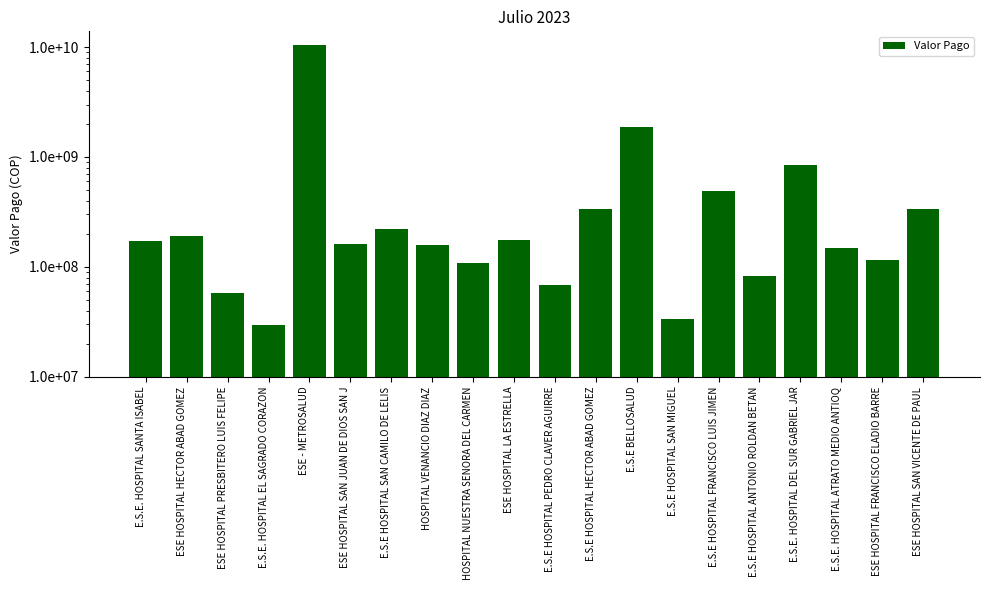

List the labels in order of value, largest first.

ESE - METROSALUD, E.S.E BELLOSALUD, E.S.E. HOSPITAL DEL SUR GABRIEL JAR, E.S.E HOSPITAL FRANCISCO LUIS JIMEN, E.S.E HOSPITAL HECTOR ABAD GOMEZ, ESE HOSPITAL SAN VICENTE DE PAUL, E.S.E HOSPITAL SAN CAMILO DE LELIS, ESE HOSPITAL HECTOR ABAD GOMEZ, ESE HOSPITAL LA ESTRELLA, E.S.E. HOSPITAL SANTA ISABEL, ESE HOSPITAL SAN JUAN DE DIOS SAN J, HOSPITAL VENANCIO DIAZ DIAZ, E.S.E. HOSPITAL ATRATO MEDIO ANTIOQ, ESE HOSPITAL FRANCISCO ELADIO BARRE, HOSPITAL NUESTRA SENORA DEL CARMEN, E.S.E HOSPITAL ANTONIO ROLDAN BETAN, E.S.E HOSPITAL PEDRO CLAVER AGUIRRE, ESE HOSPITAL PRESBITERO LUIS FELIPE, E.S.E HOSPITAL SAN MIGUEL, E.S.E. HOSPITAL EL SAGRADO CORAZON